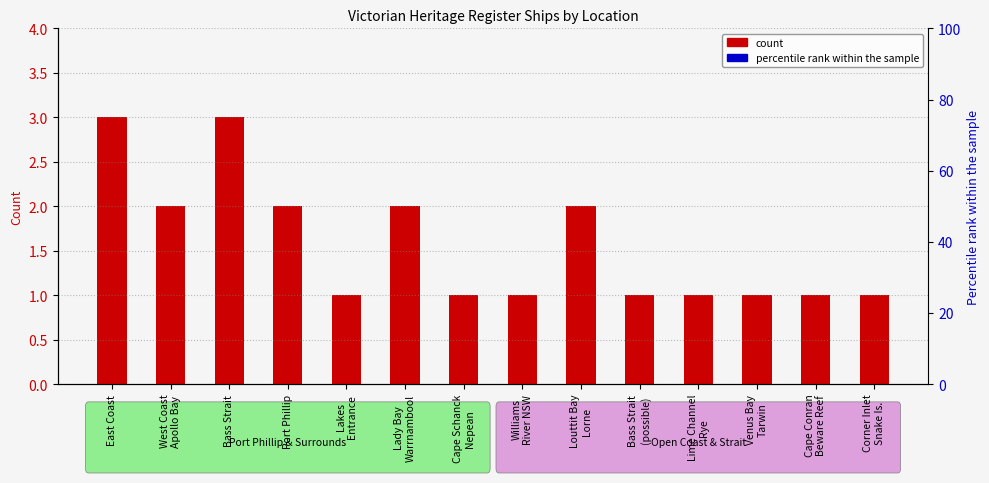

What is the average value?

2